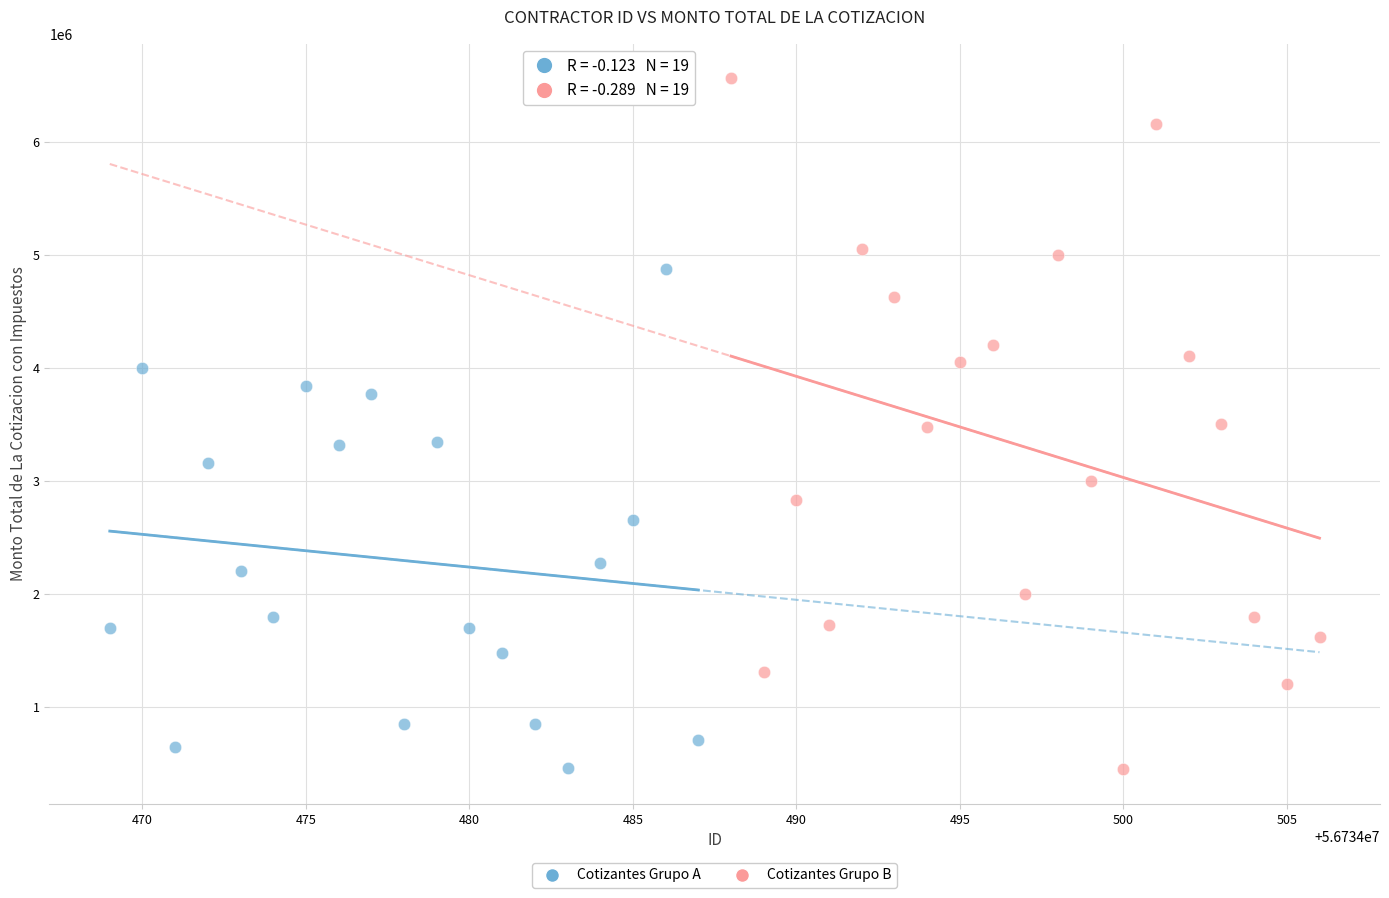

Which series has the widest spread of Y values?

Cotizantes Grupo B